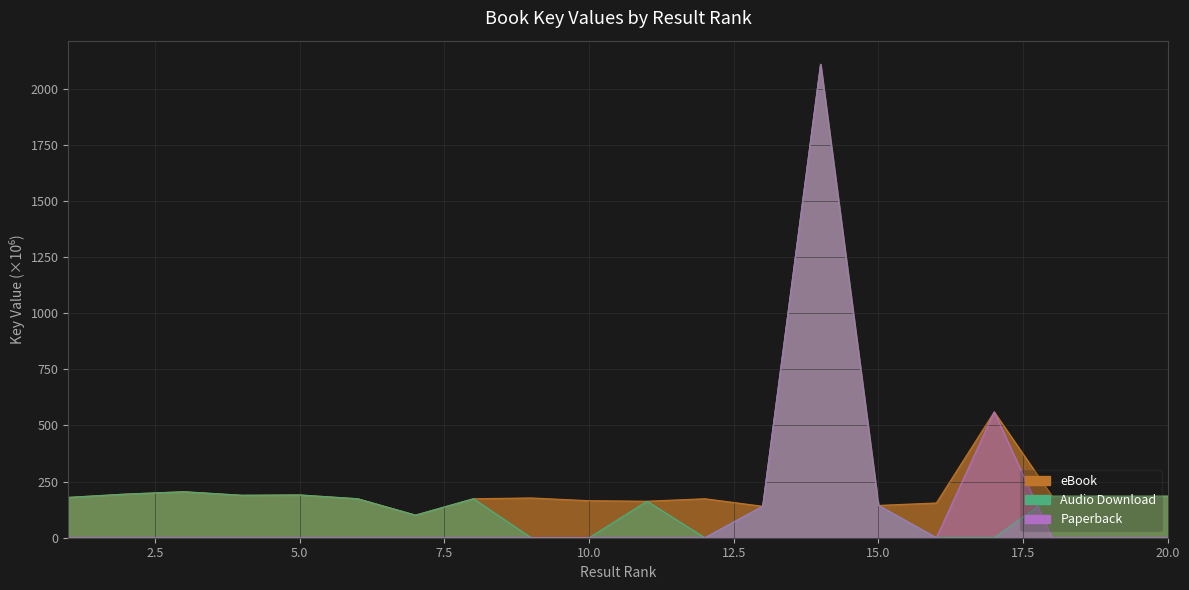

Does the chart display data point markers on the line(s)?

No